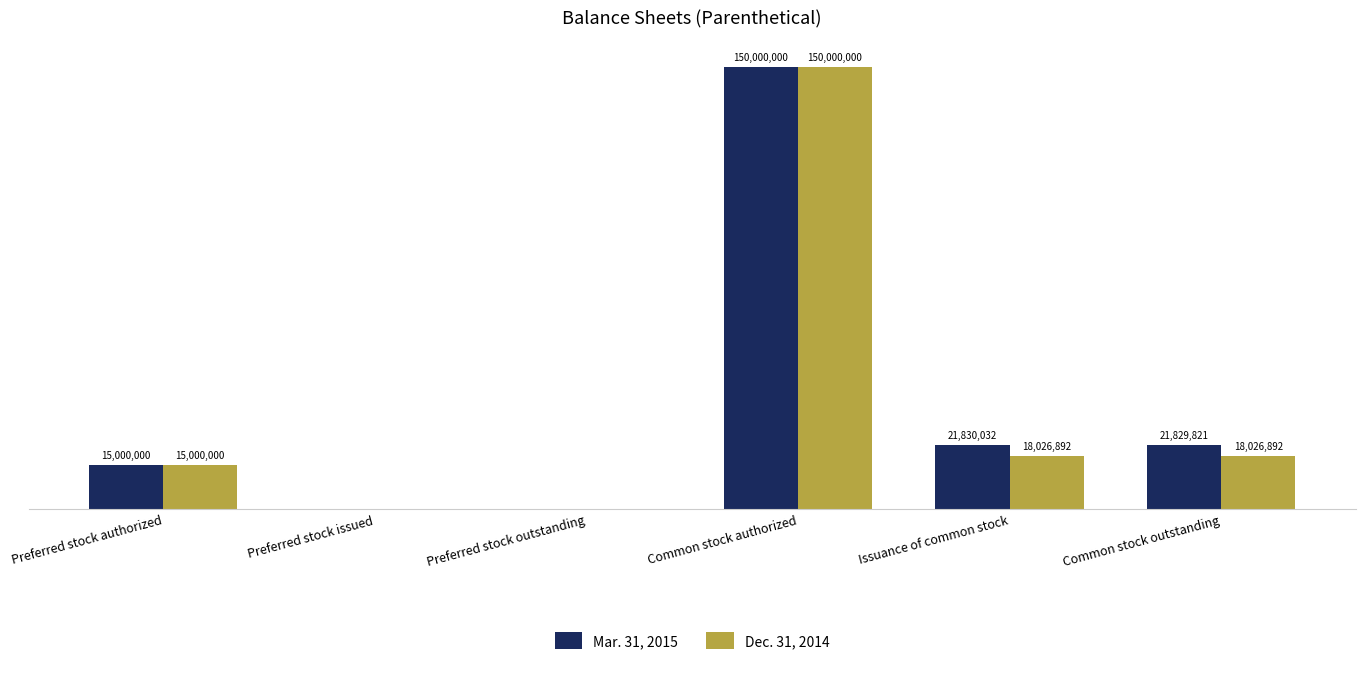

Reading left to right, what are all the values shown in this chart?

Mar. 31, 2015: 15000000	0	0	150000000	21830032	21829821
Dec. 31, 2014: 15000000	0	0	150000000	18026892	18026892